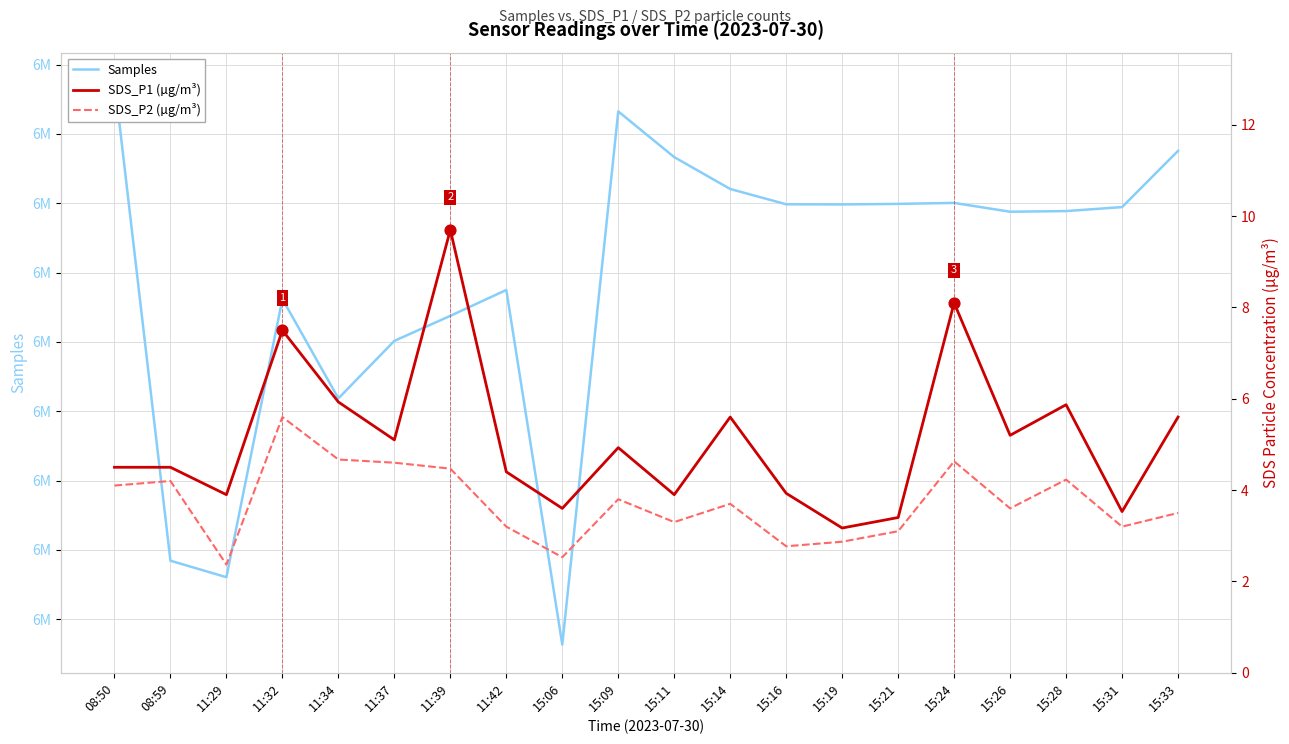

Which series contains the lowest Y value?

SDS_P2 (µg/m³)